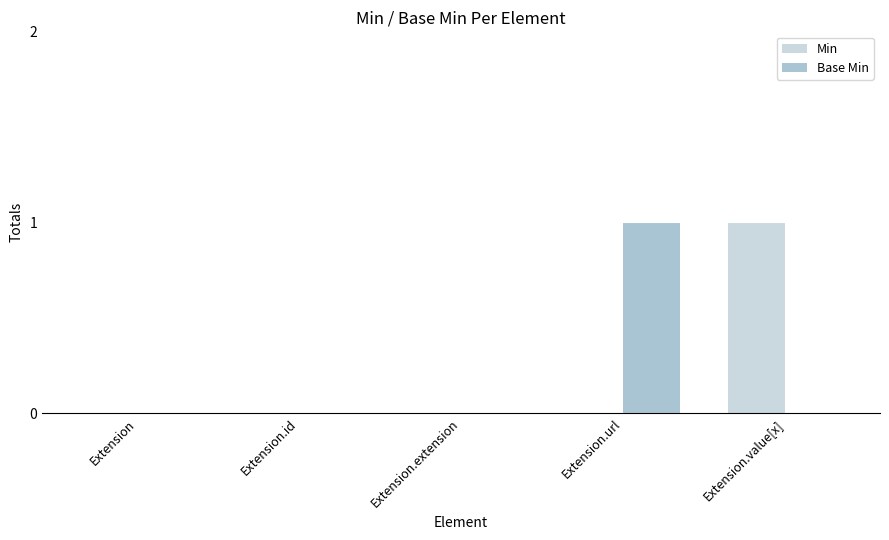

The value of Min at Extension.value[x] is 1. True or false?

True